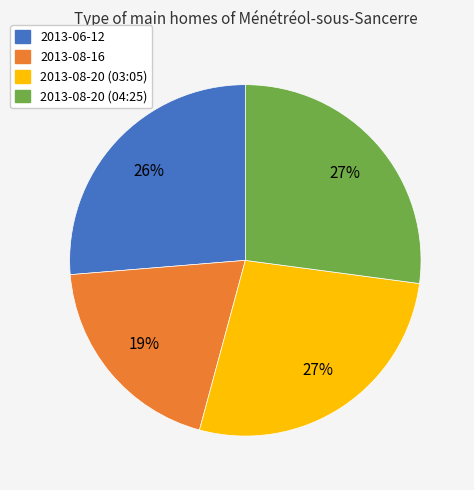

Approximately how many times larger is the value at 2013-08-20 (04:25) compared to 2013-08-16?

1.4